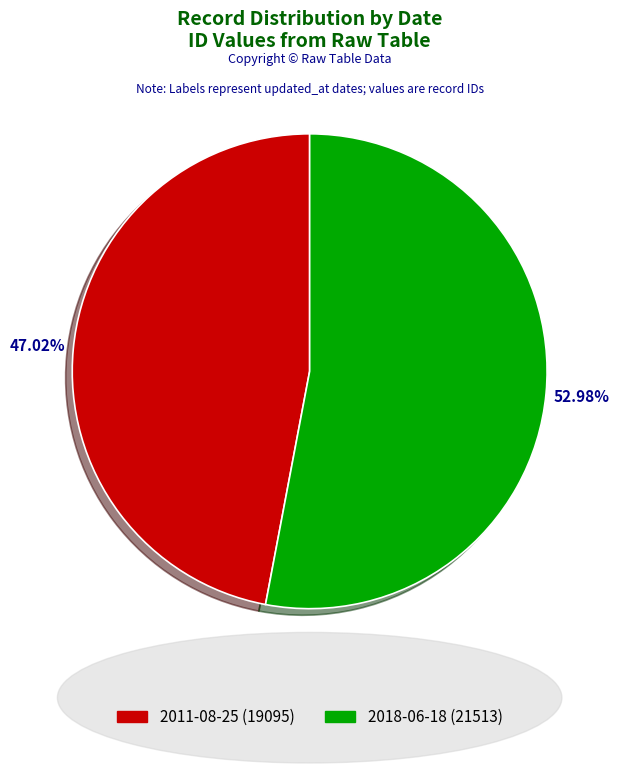

Between 2011-08-25 and 2018-06-18, which is larger?

2018-06-18